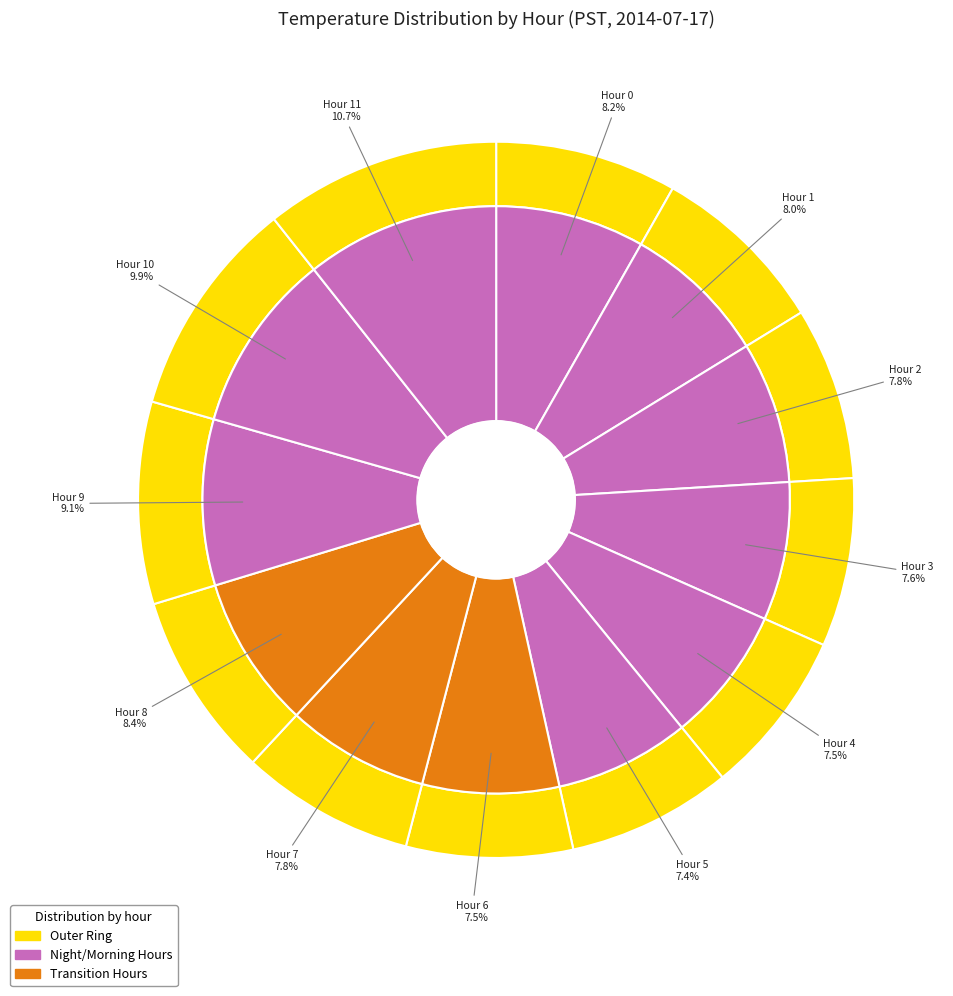

Rank the categories by value from highest to lowest.

Hour 11, Hour 10, Hour 9, Hour 8, Hour 0, Hour 1, Hour 7, Hour 2, Hour 3, Hour 6, Hour 4, Hour 5